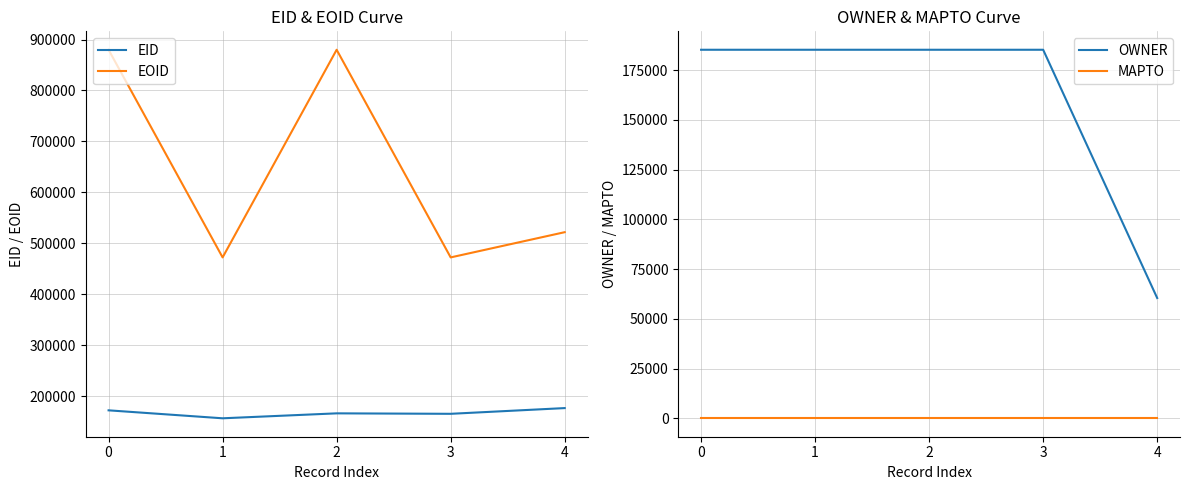

True or false: EID and MAPTO cross at least once.

False